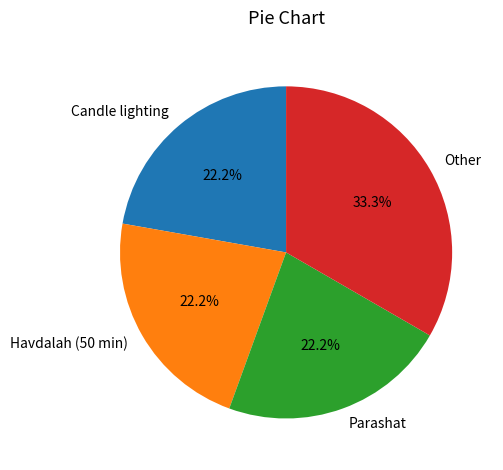

Which category has the biggest portion of the pie?

Other